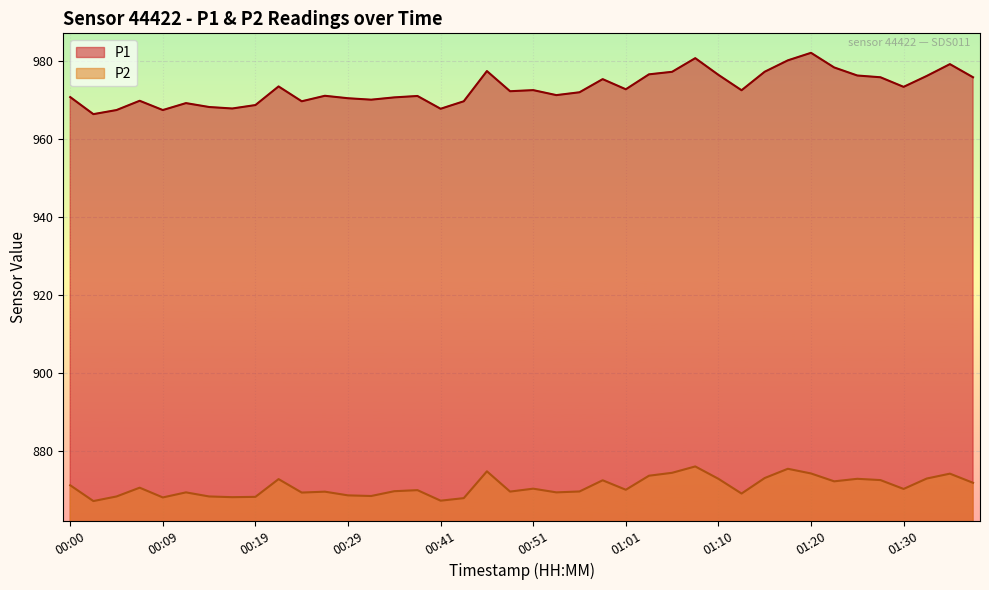

What is the greatest value displayed?

982.1